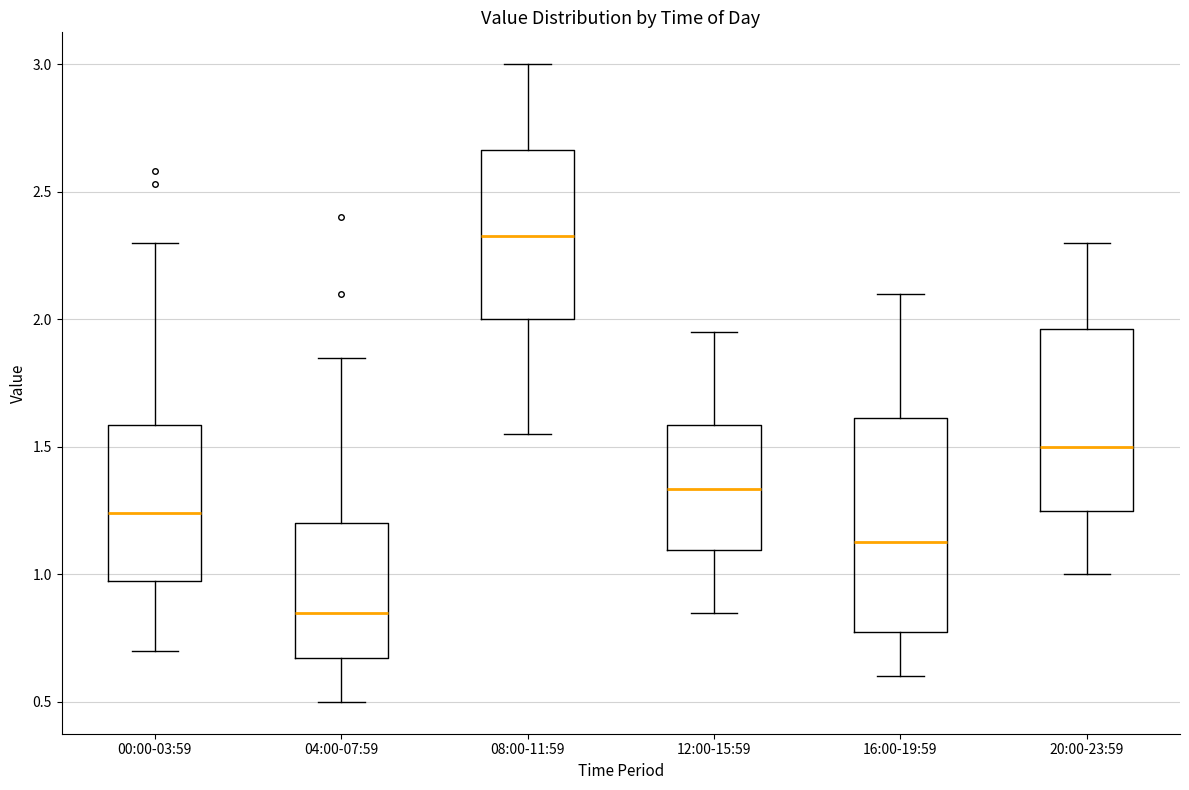

Which box's median line is the lowest?

04:00-07:59